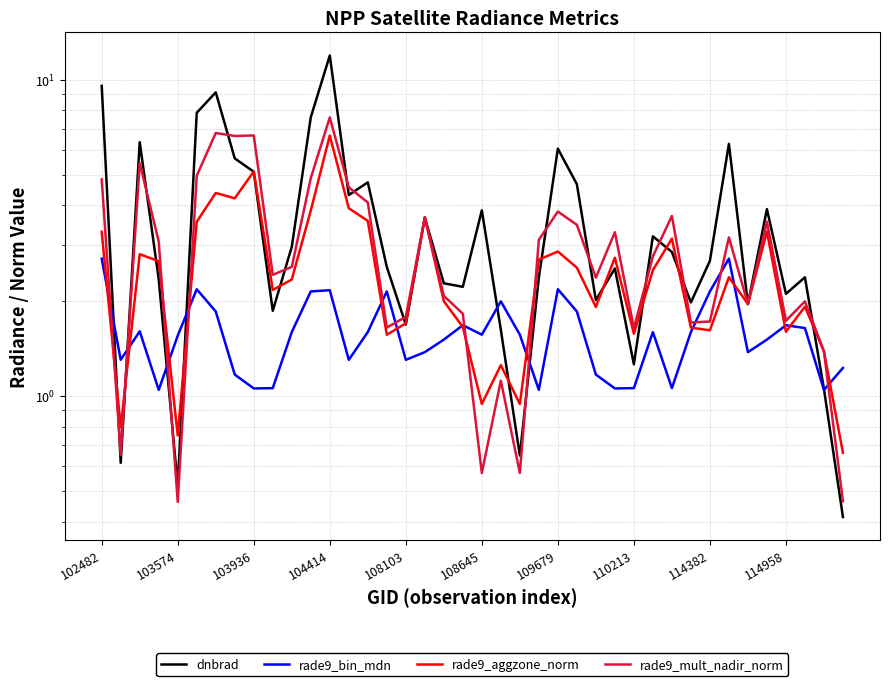

In dnbrad, how many points are higher than both neighbors (excluding endpoints)?

12